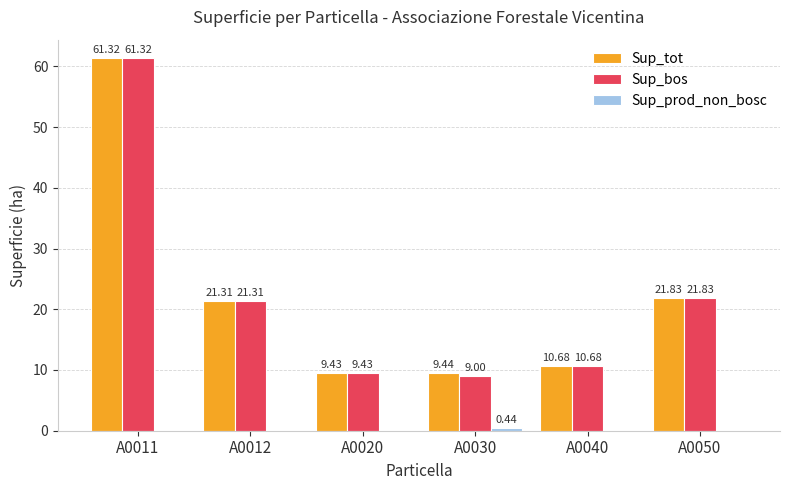

Read the Sup_bos value at A0050.

21.8